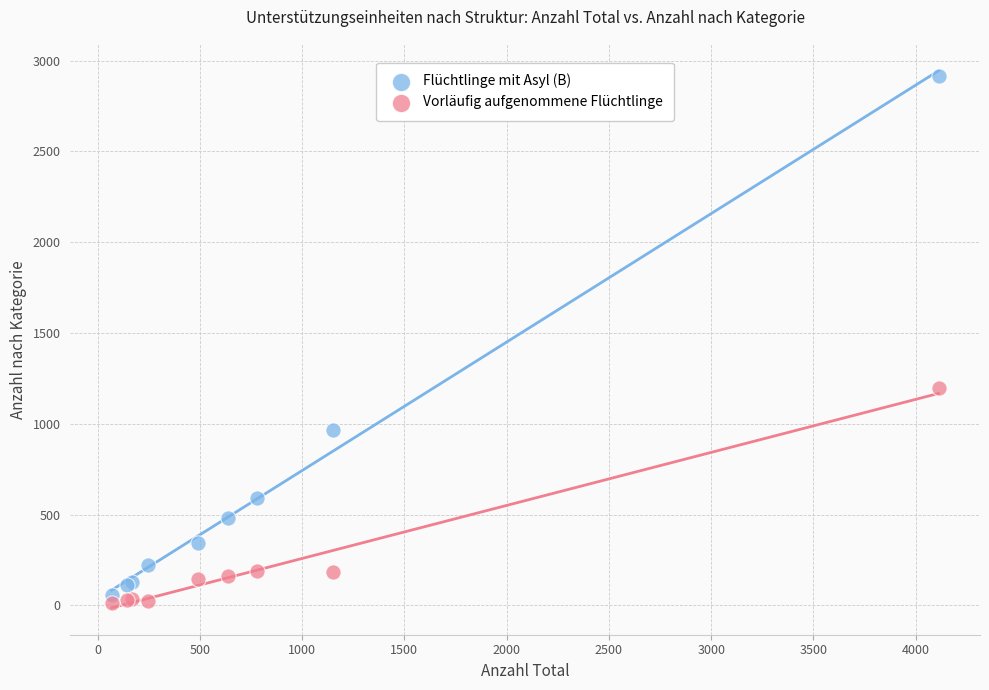

In the Flüchtlinge mit Asyl (B) series, what Y value is closest to 1488?

967